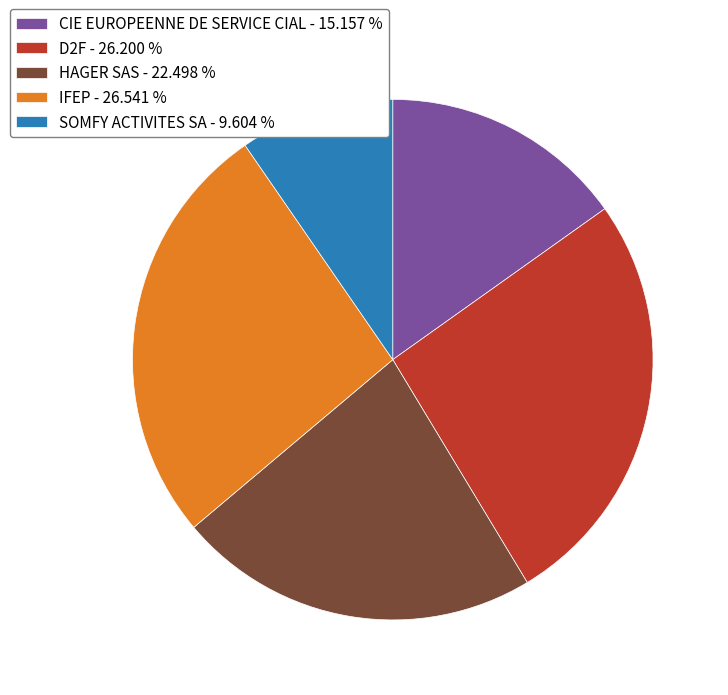

Does any single category account for the majority?

No